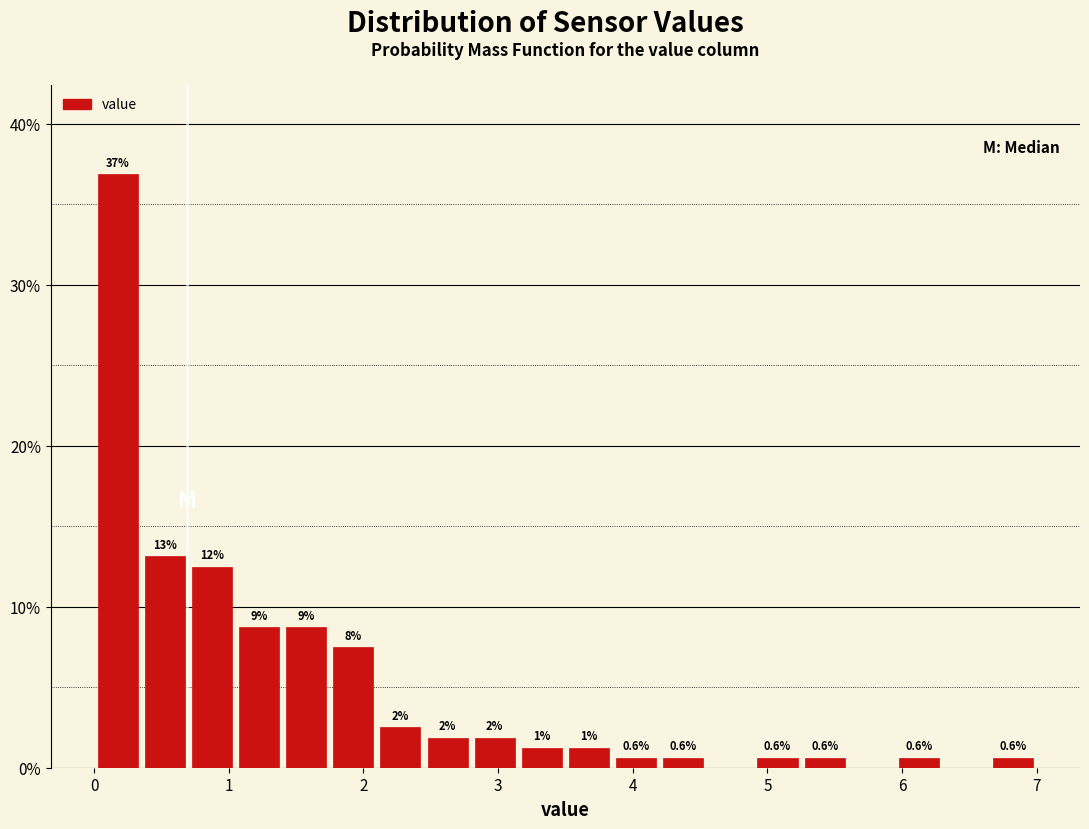

Read against the x-axis, roughly where is the centre of the tallest bar?

0.2